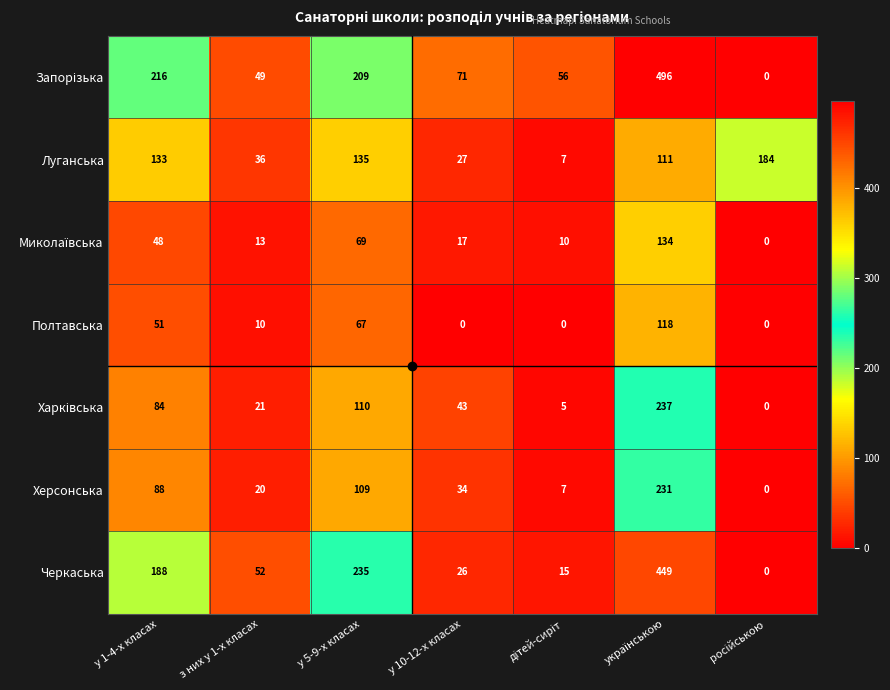

Is it true that Херсонська equals 54 at у 1-4-х класах?

False